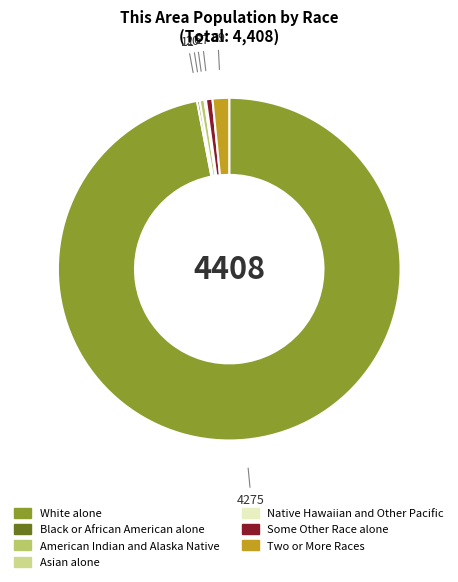

True or false: Two or More Races accounts for 2% of the total.

True